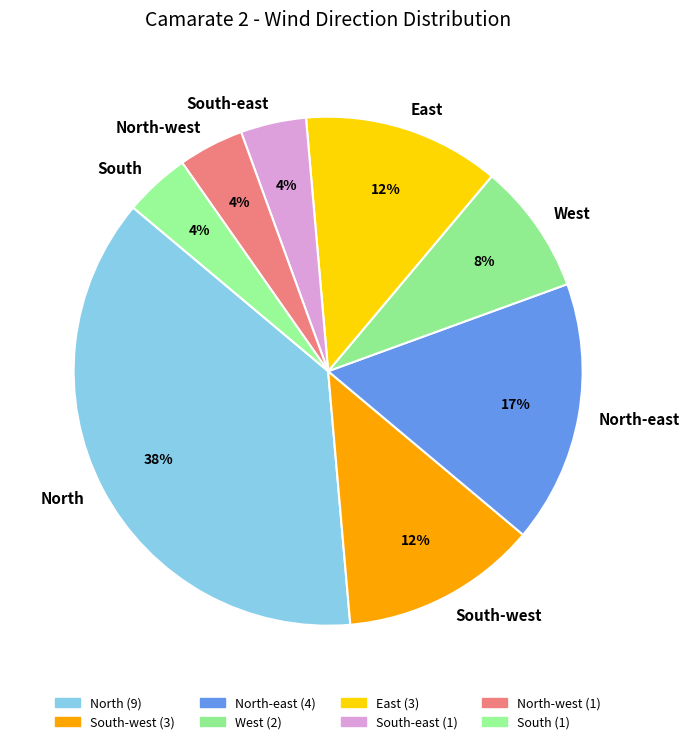

Is there any slice that represents more than half of the pie?

No